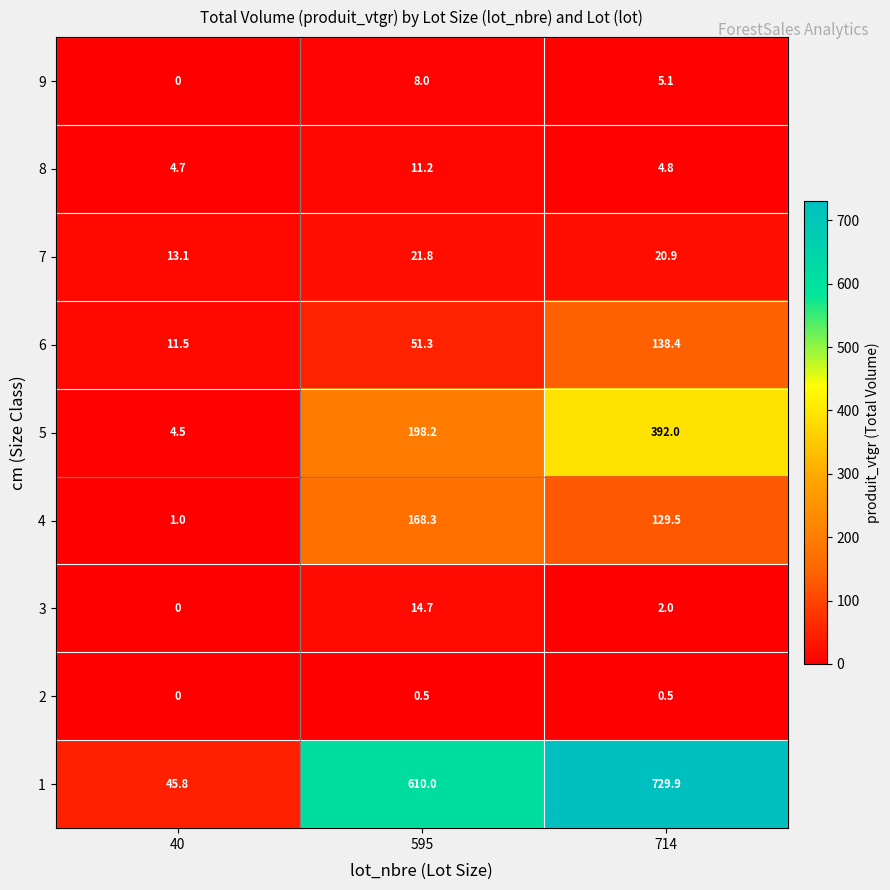

Which series changed the most between 40 and 714?

1